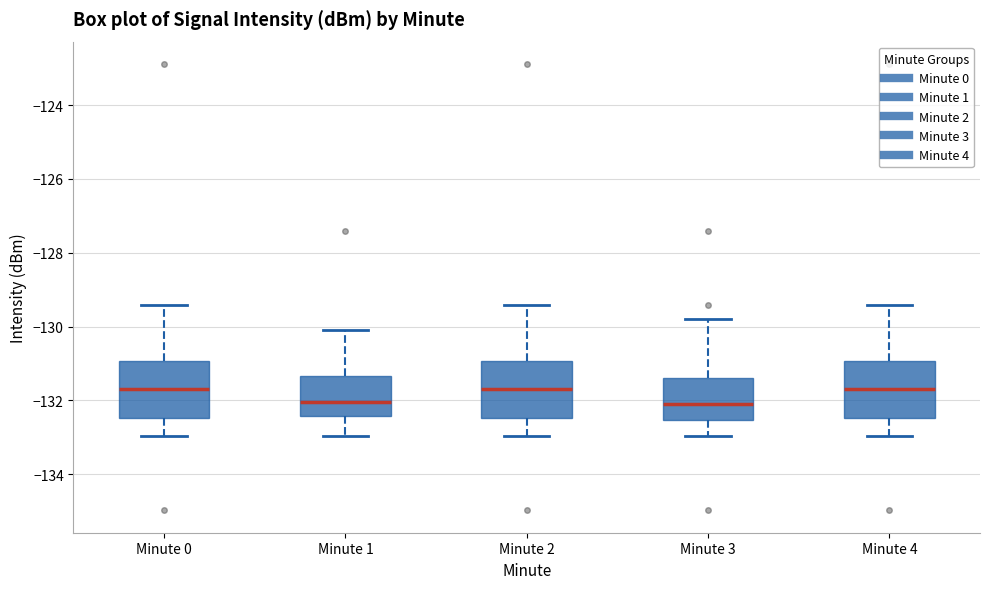

Reading left to right, transcribe this box plot: for each box, give where its median line is, the range the box spans, and where its two whiskers end, as read against the y-axis. The values are not printed on the chart, so give them approximately, as read against the axis.

Minute 0: median -131.8, box -132.4 to -131.0, whiskers -133.0 to -129.4
Minute 1: median -132.0, box -132.4 to -131.4, whiskers -133.0 to -130.2
Minute 2: median -131.8, box -132.4 to -131.0, whiskers -133.0 to -129.4
Minute 3: median -132.0, box -132.6 to -131.4, whiskers -133.0 to -129.8
Minute 4: median -131.8, box -132.4 to -131.0, whiskers -133.0 to -129.4